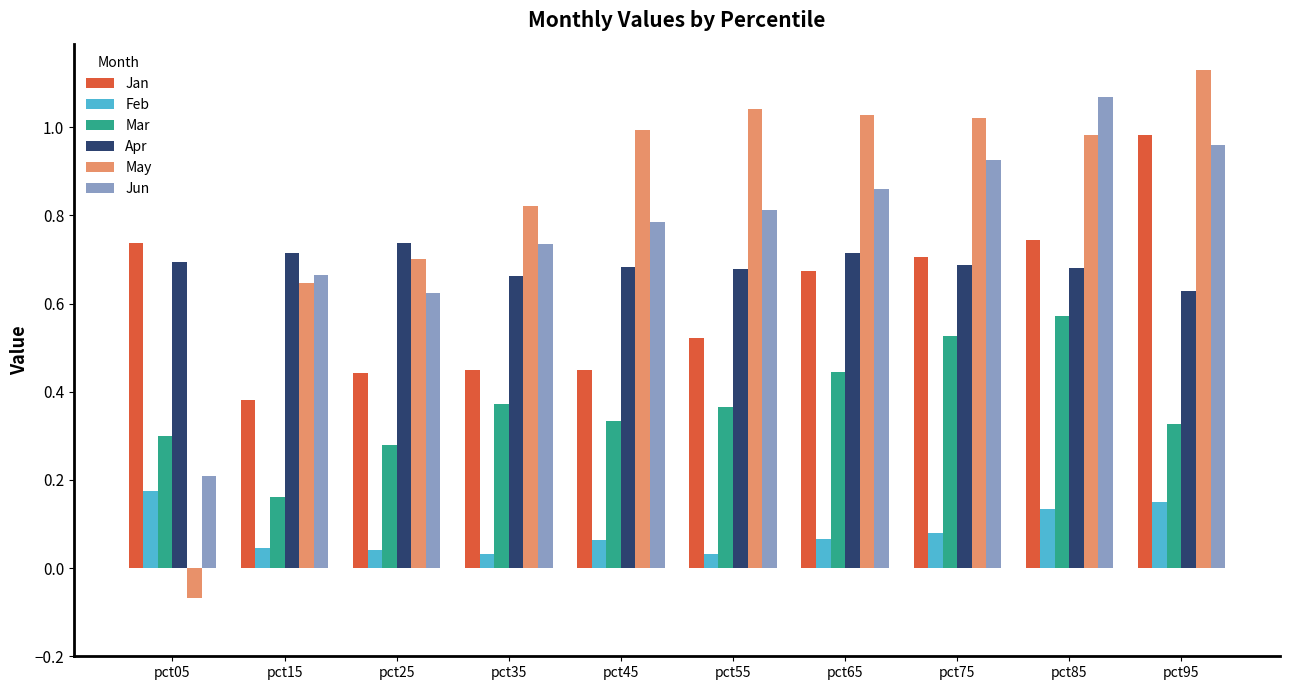

At which category does the chart reach its minimum across all series?

pct05